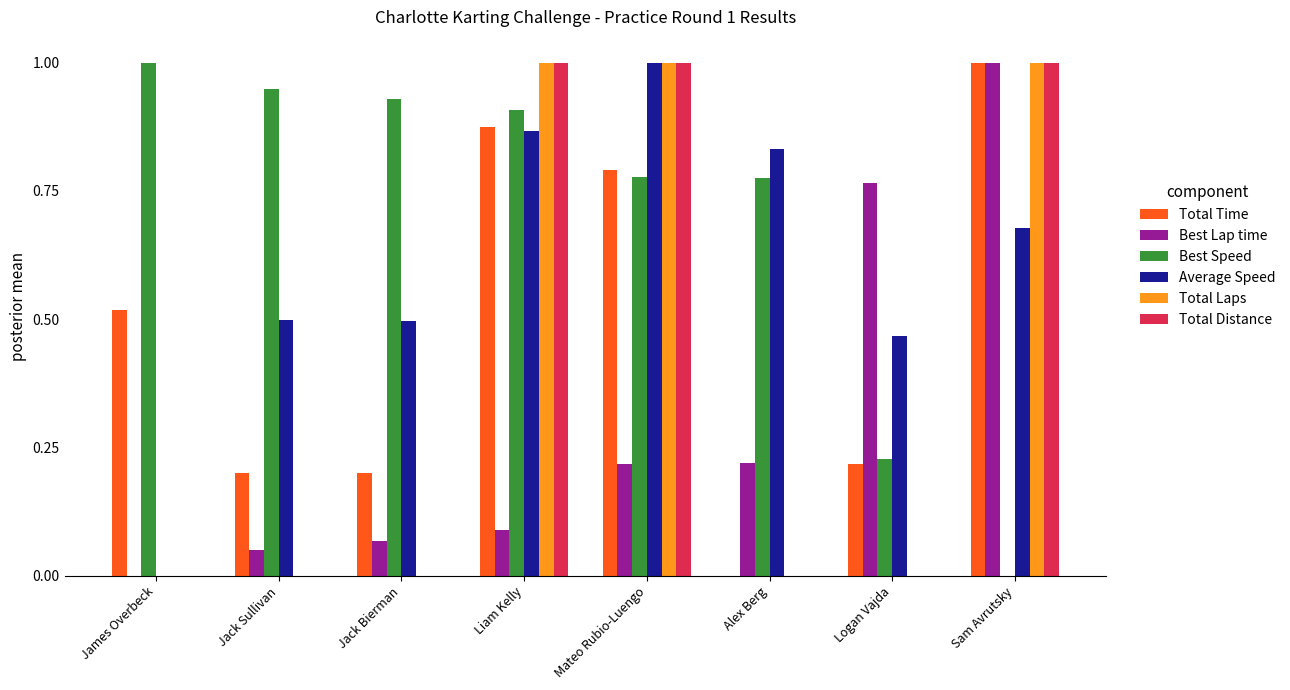

Is the value of Total Distance at Alex Berg greater than the value of Average Speed at Sam Avrutsky?

No